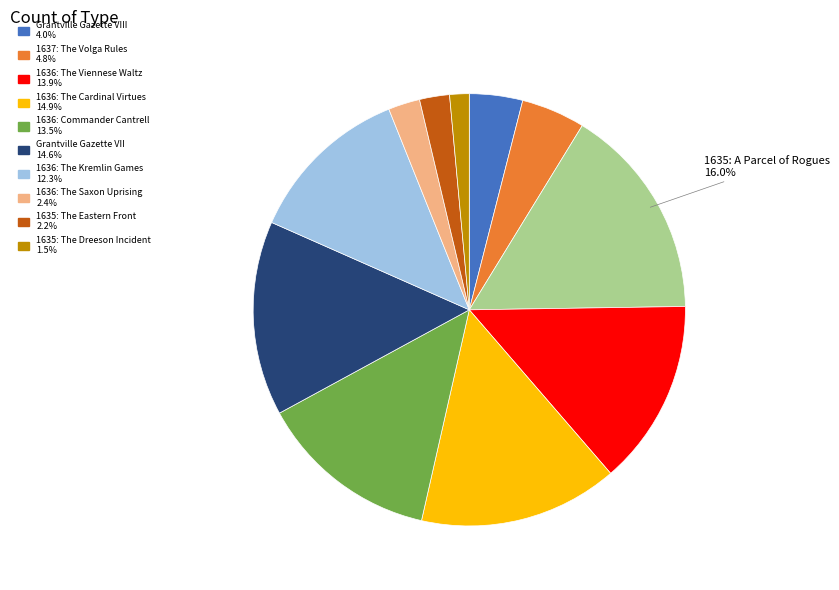

Is there any slice that represents more than half of the pie?

No